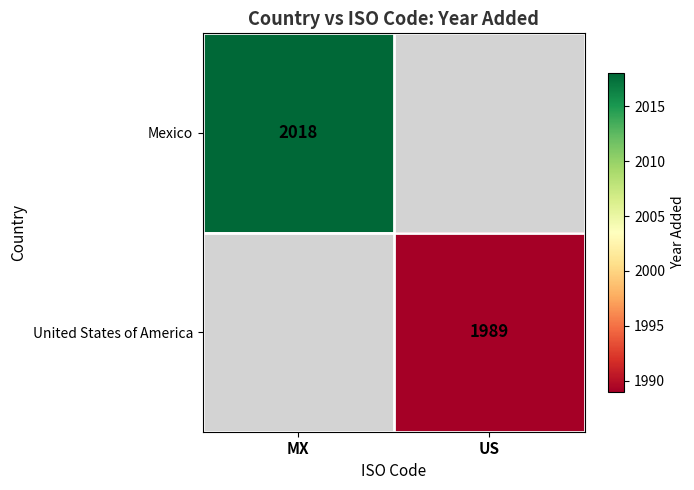

The value of Mexico at MX is 2018. True or false?

True